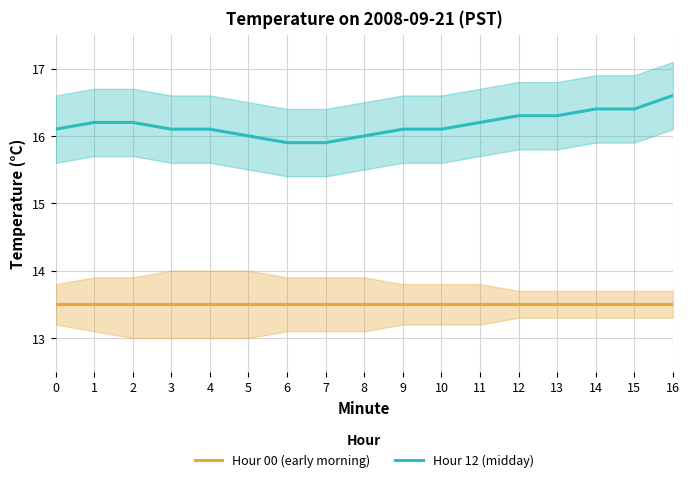

What is the total value across all series at 8?

29.5